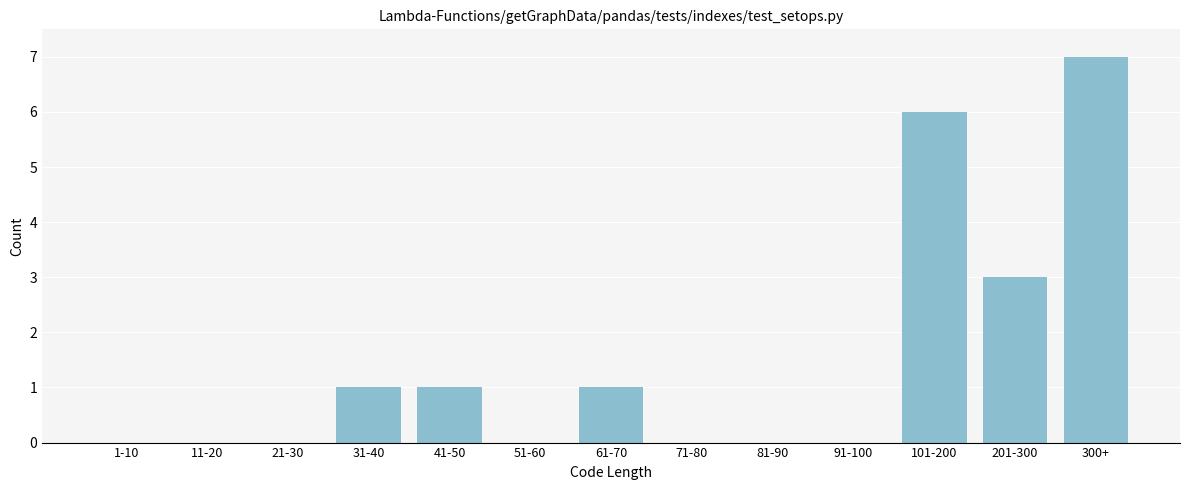

Reading left to right, transcribe all the data shown in this chart.

1-10=0	11-20=0	21-30=0	31-40=1	41-50=1	51-60=0	61-70=1	71-80=0	81-90=0	91-100=0	101-200=6	201-300=3	300+=7